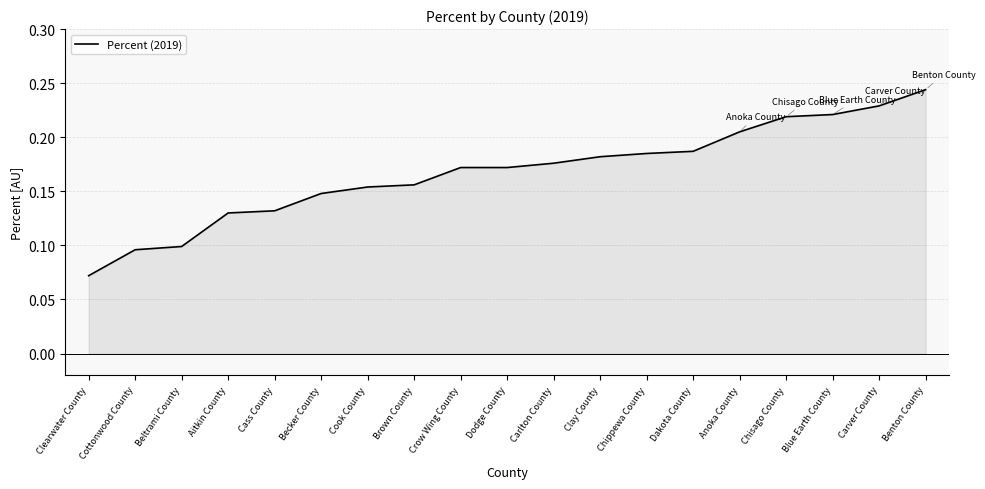

Is it true that the value at Becker County is 0.2?

False